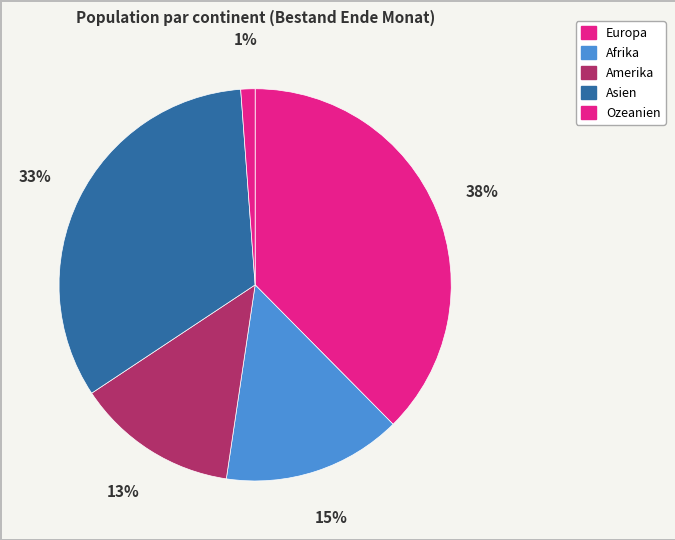

Approximately how many times larger is the value at Ozeanien compared to Amerika?

0.1